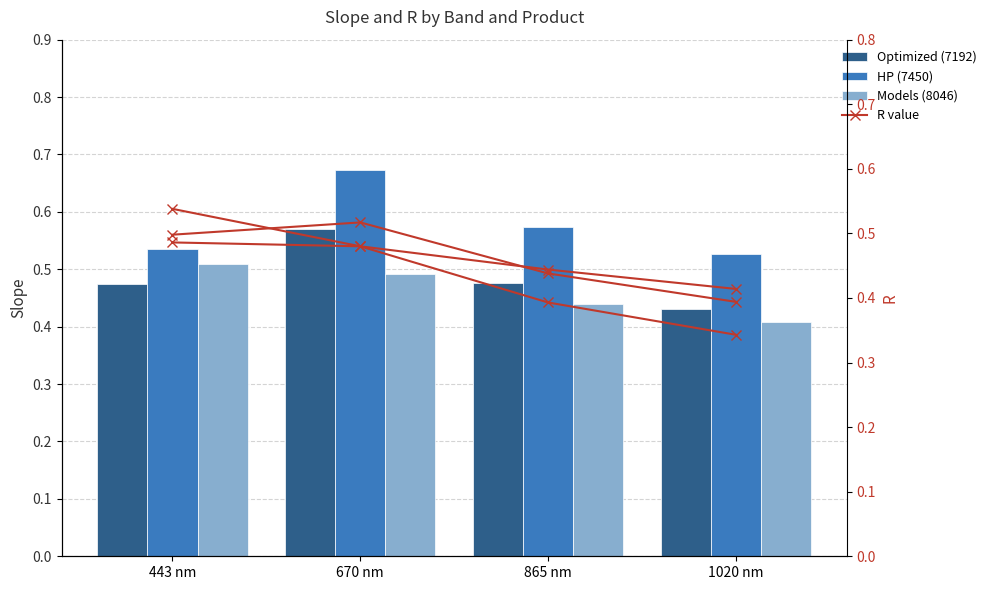

Reading left to right, list all the values displayed in this chart.

Optimized (7192): 443 nm=0.5	670 nm=0.6	865 nm=0.5	1020 nm=0.4
HP (7450): 443 nm=0.5	670 nm=0.7	865 nm=0.6	1020 nm=0.5
Models (8046): 443 nm=0.5	670 nm=0.5	865 nm=0.4	1020 nm=0.4
R – Optimized (7192): 443 nm=0.5	670 nm=0.5	865 nm=0.4	1020 nm=0.3
R – HP (7450): 443 nm=0.5	670 nm=0.5	865 nm=0.4	1020 nm=0.4
R – Models (8046): 443 nm=0.5	670 nm=0.5	865 nm=0.4	1020 nm=0.4